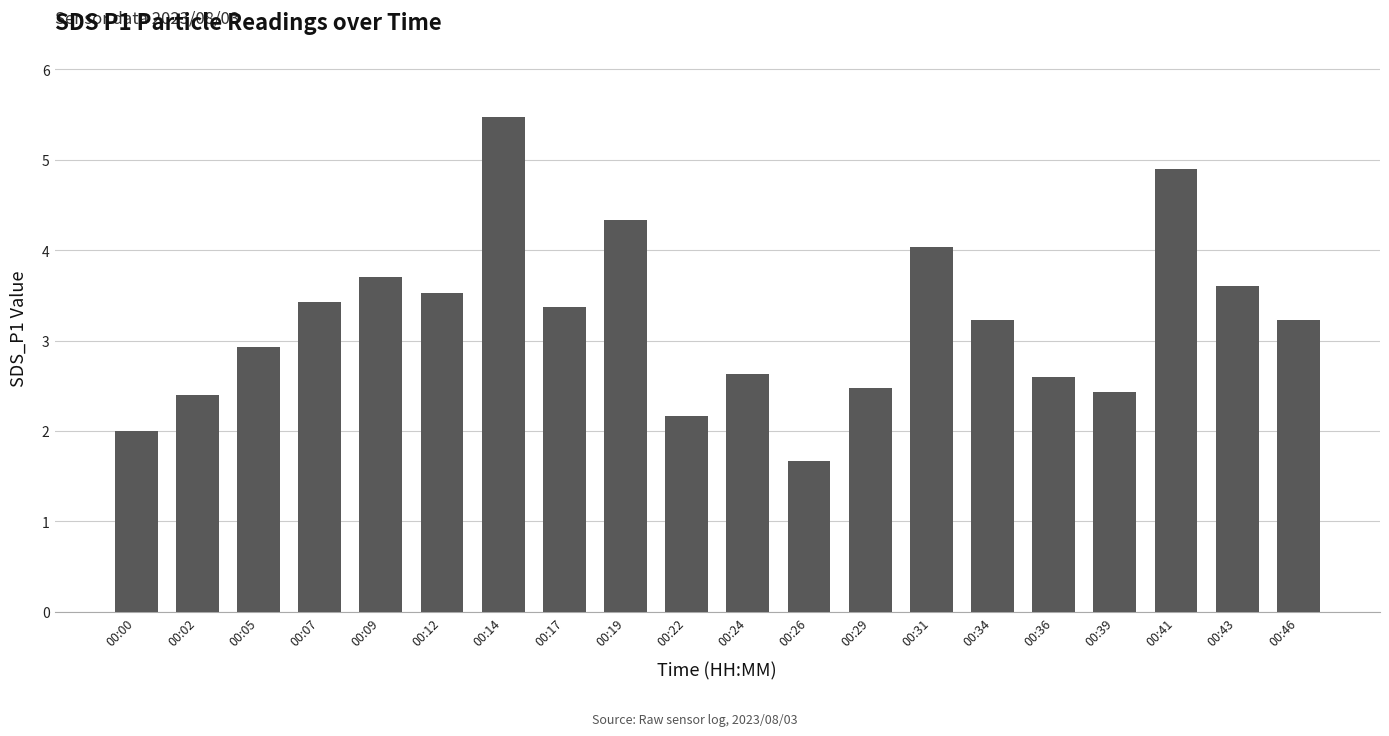

Which category has the highest value across all series?

00:14